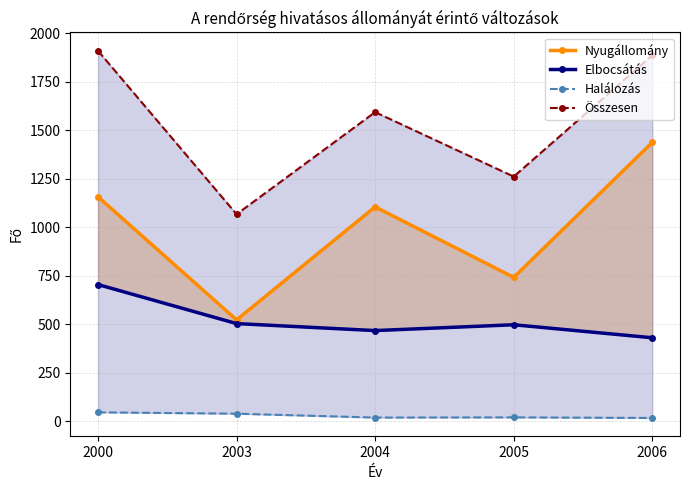

Which has a higher value, 2005 or 2006?

2006